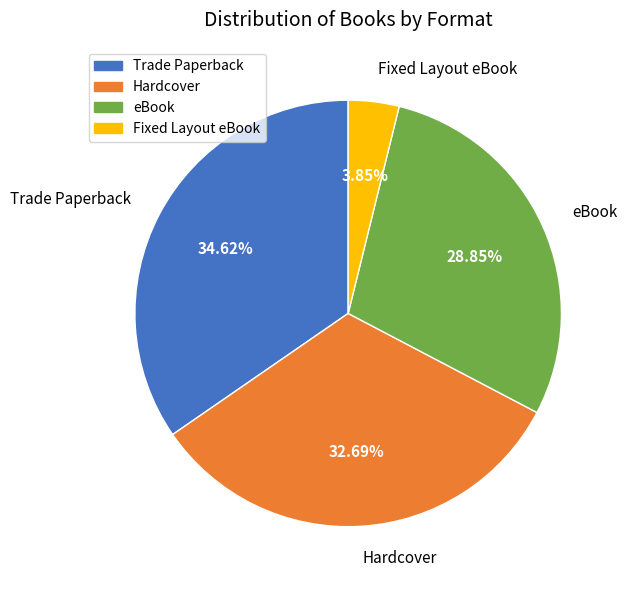

The eBook slice represents 24% of the pie. True or false?

False